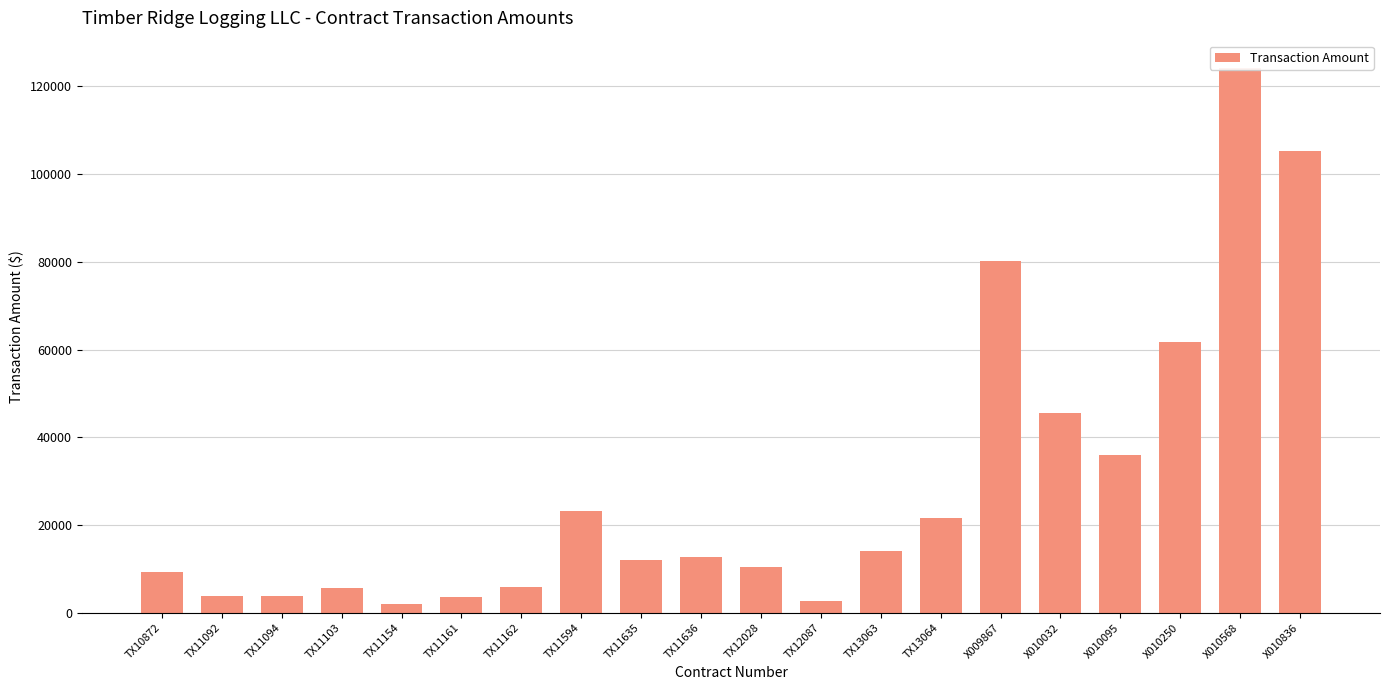

The value at TX11094 is 2559.3. True or false?

False